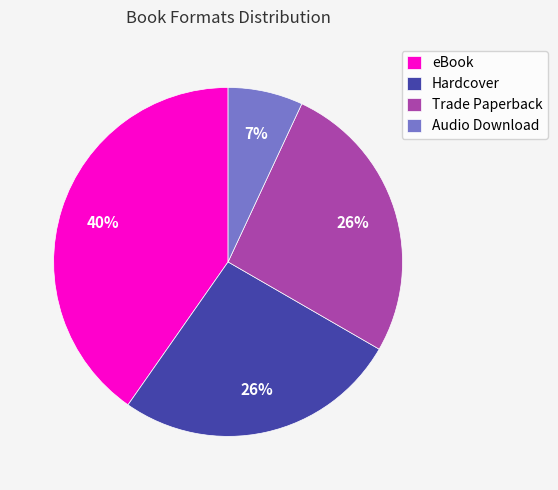

Is it true that Trade Paperback is 26% of the pie?

True